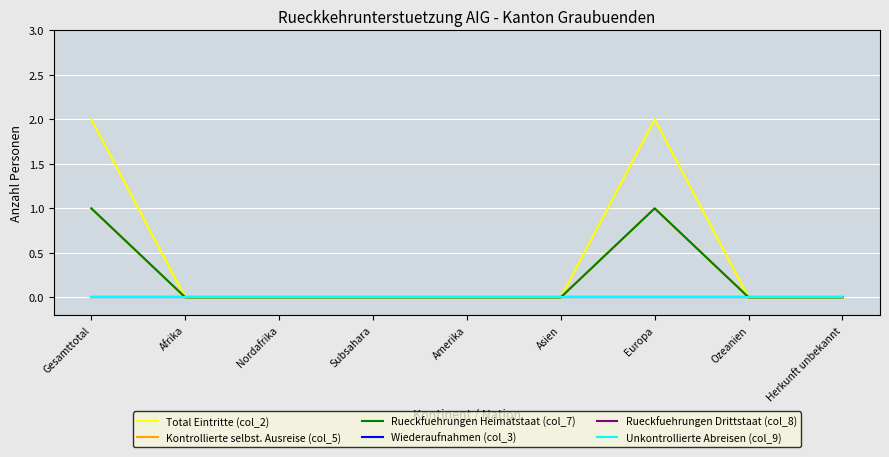

What is the label of the 9th point from the right?

Gesamttotal